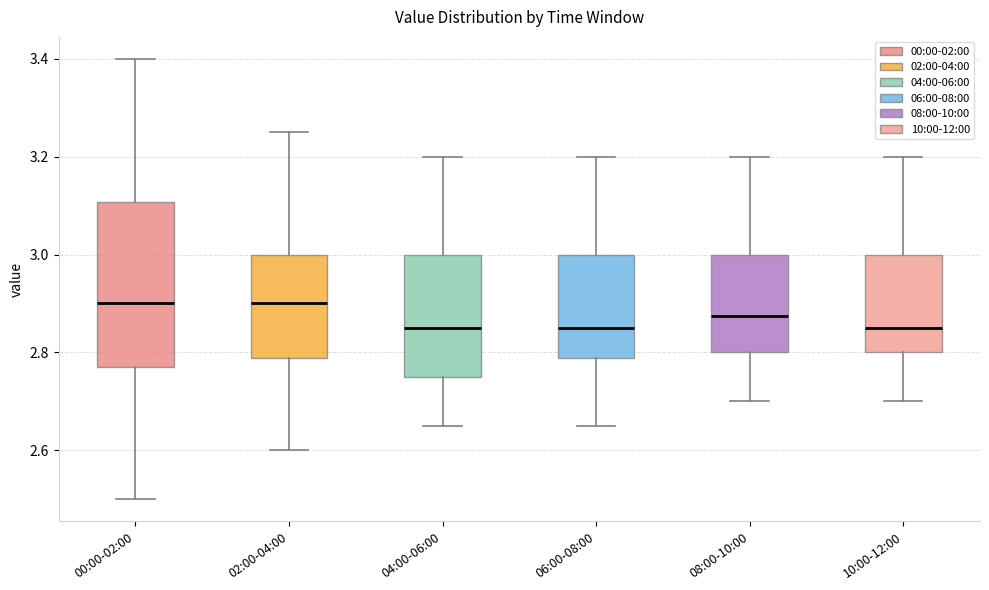

Which box is the tallest, from its lower edge to its upper edge?

00:00-02:00